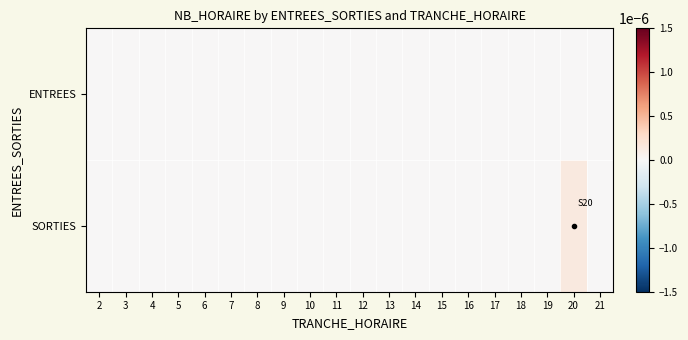

Which series has the largest total across all categories?

SORTIES